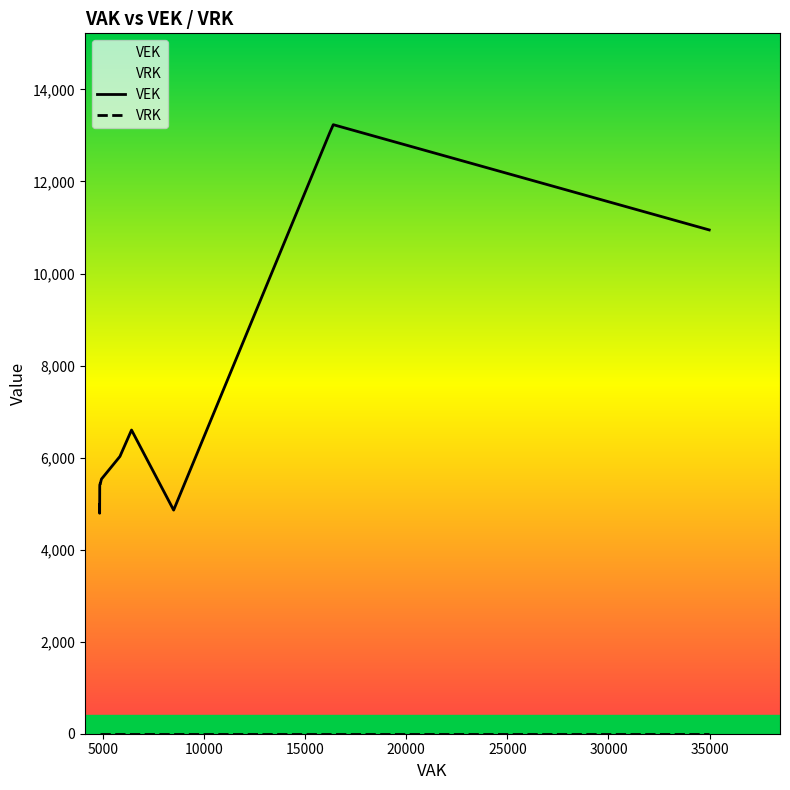

True or false: VRK and VEK cross at least once.

False